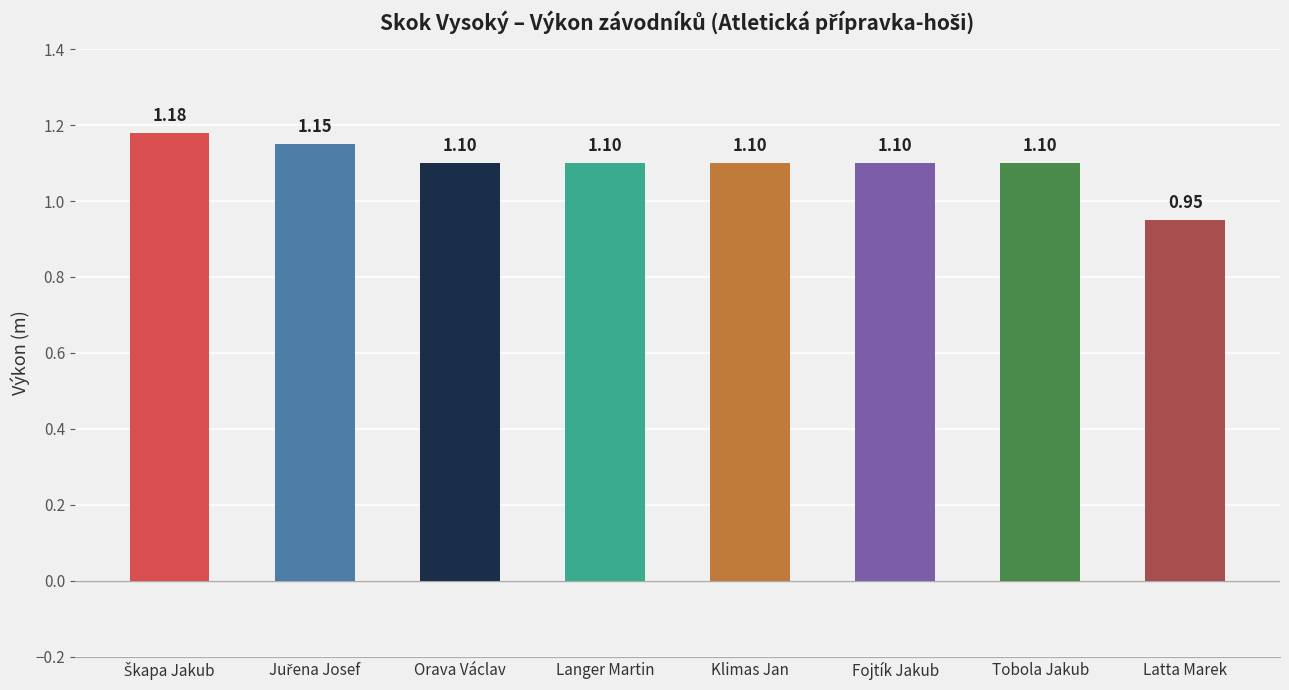

Which category has the lowest value across all series?

Latta Marek